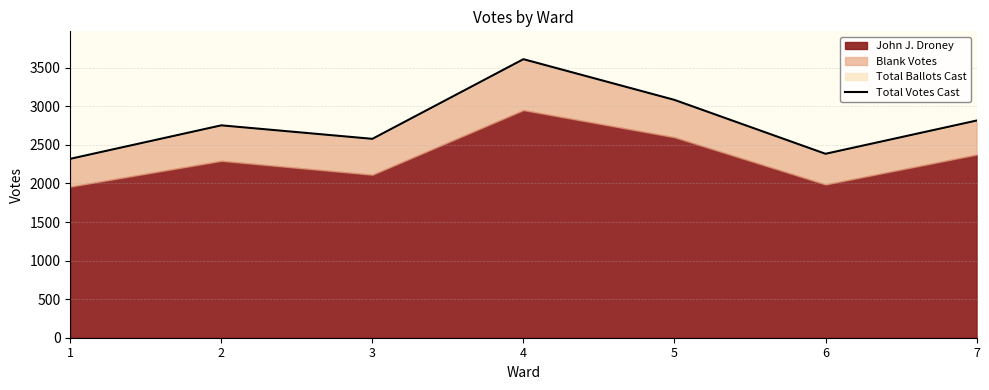

What is the ratio of the value at 6 to the value at 2?

0.9